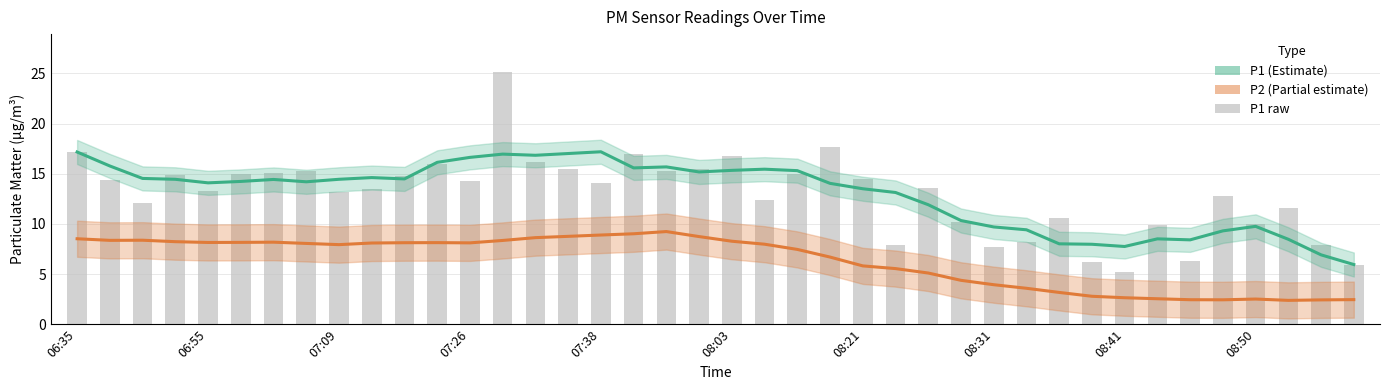

Which category has the lowest value across all series?

37